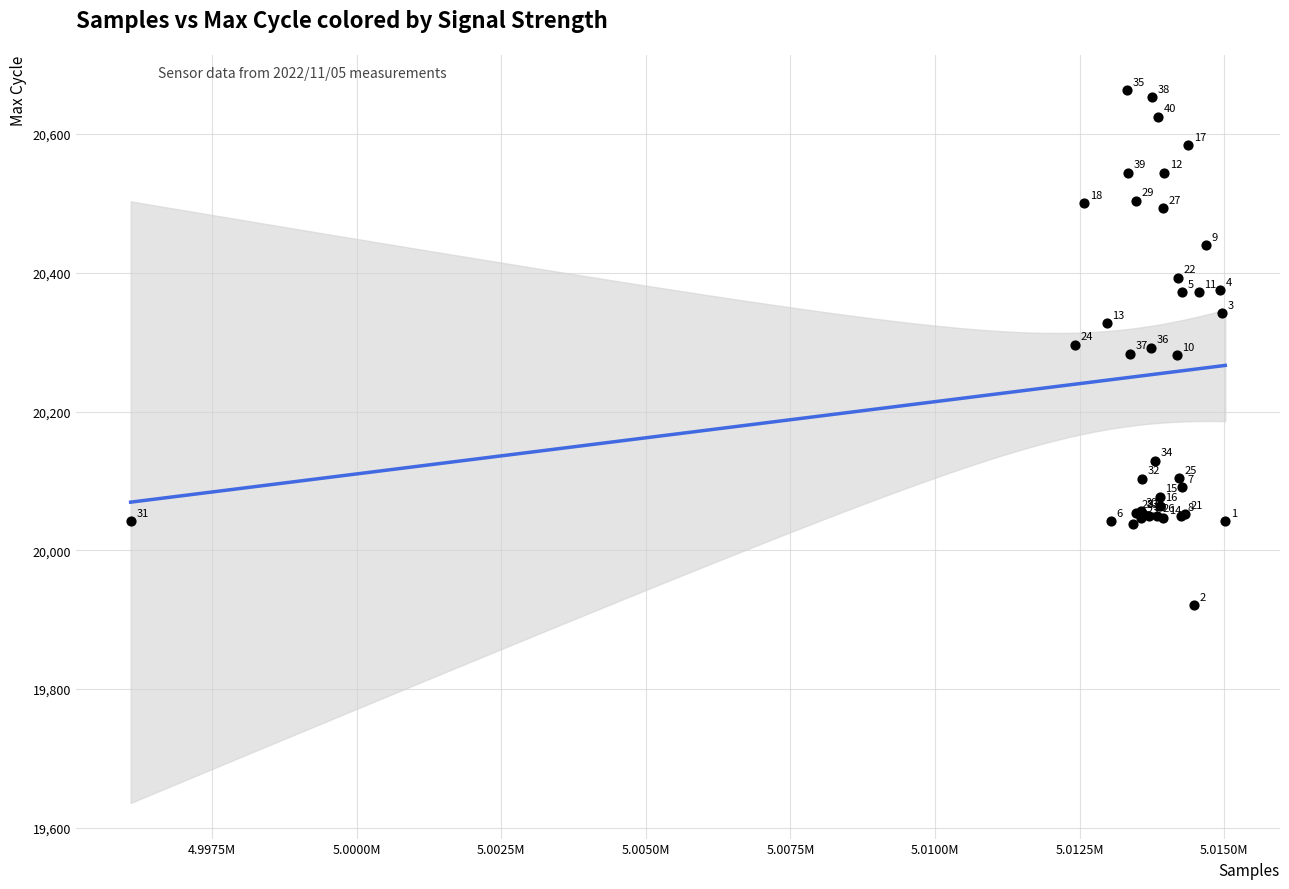

What Y value in the scatter plot is closest to 20292?

20292